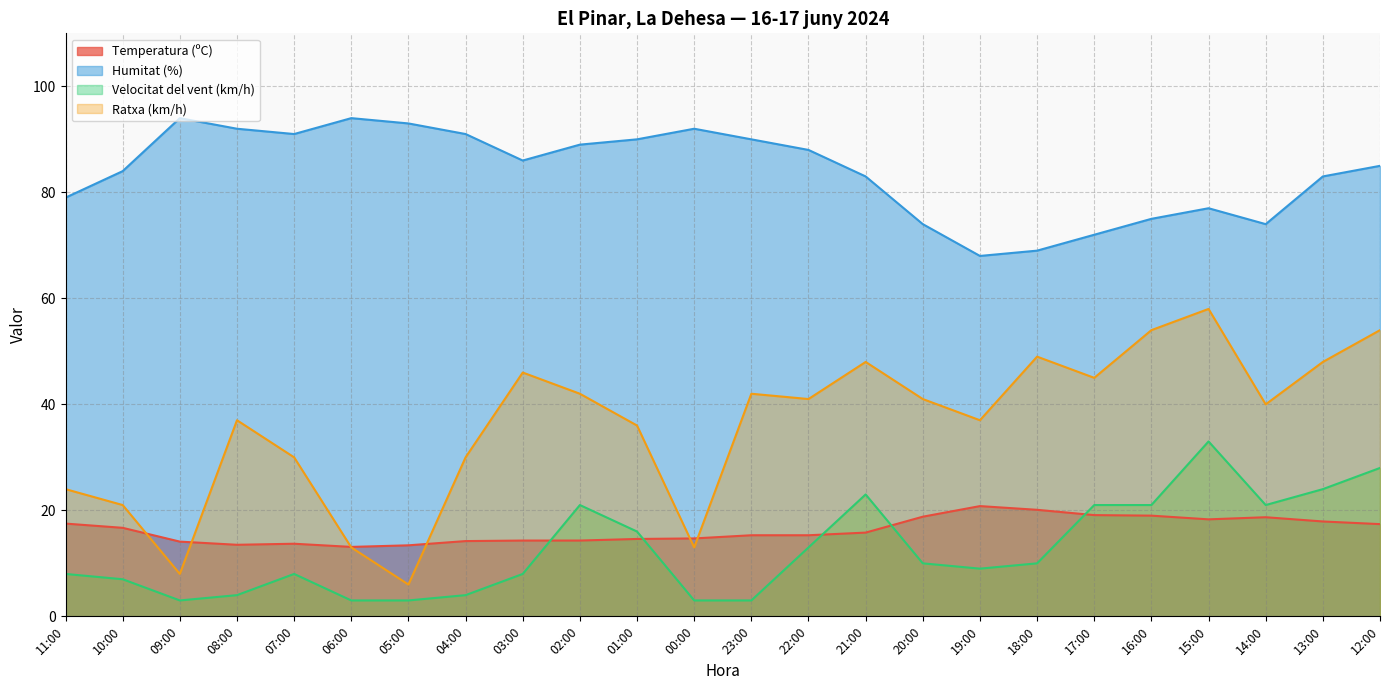

What is the minimum value for Velocitat del vent (km/h)?

3.0